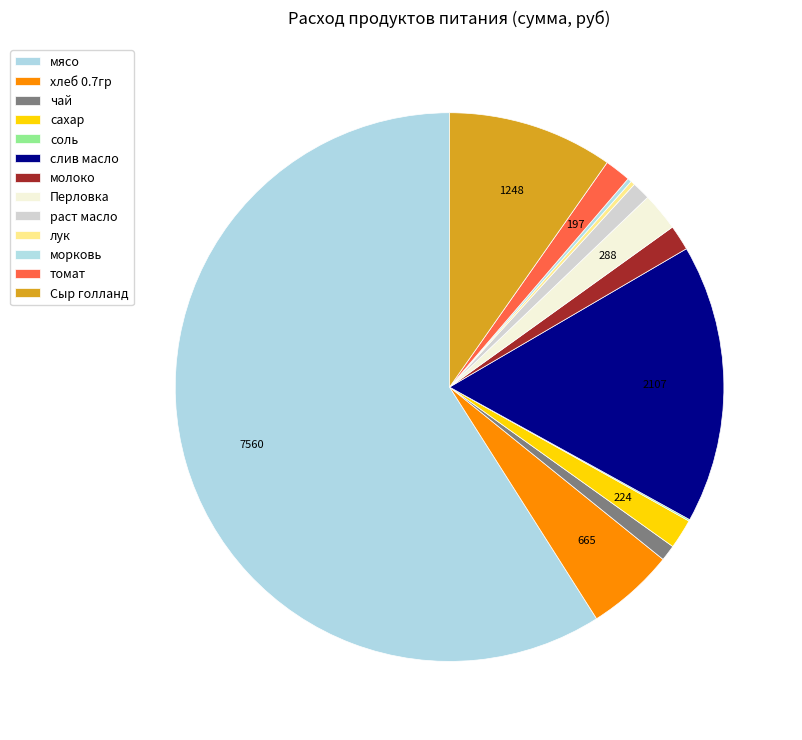

Between морковь and мясо, which is larger?

мясо